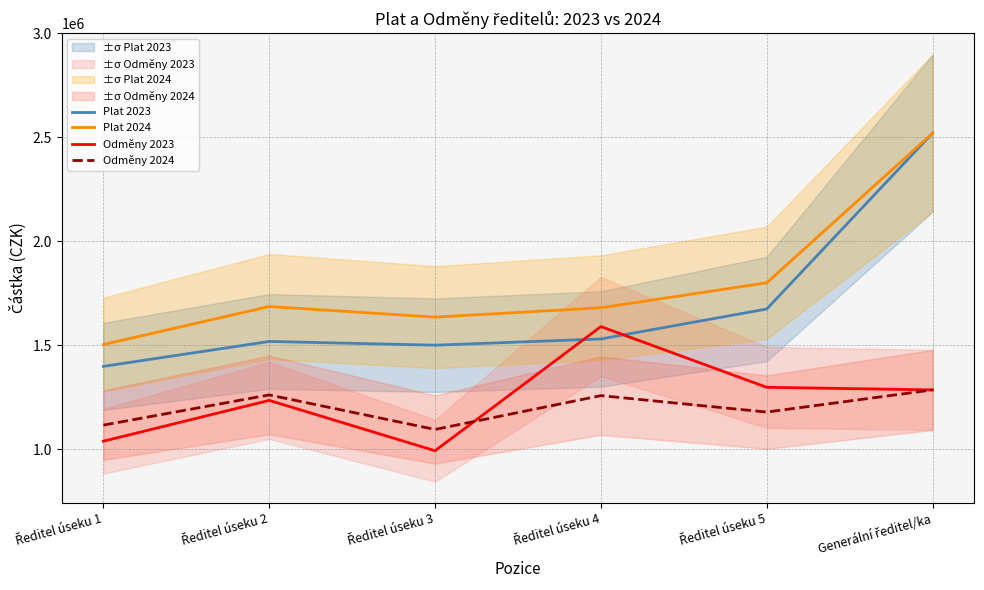

Which series has the widest spread of values?

Plat 2023